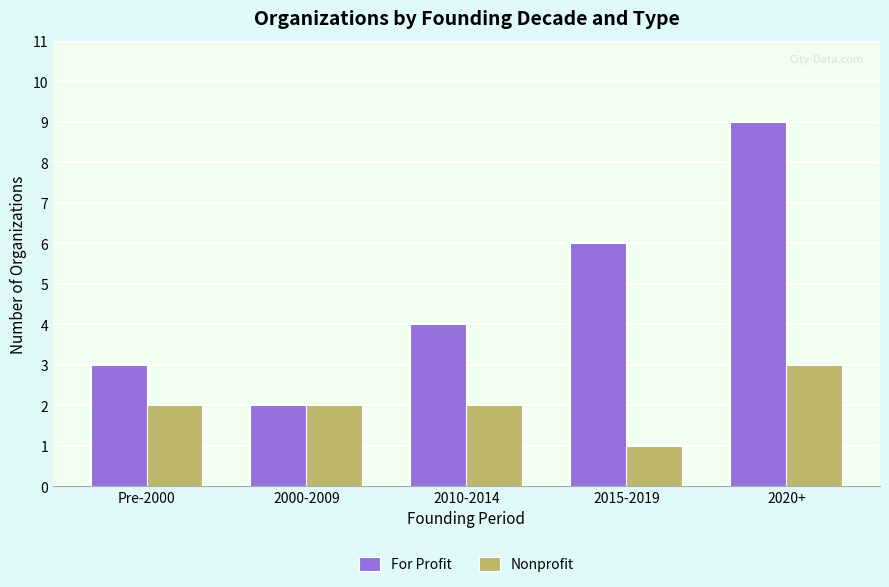

Which category has the highest value in the Nonprofit series?

2020+